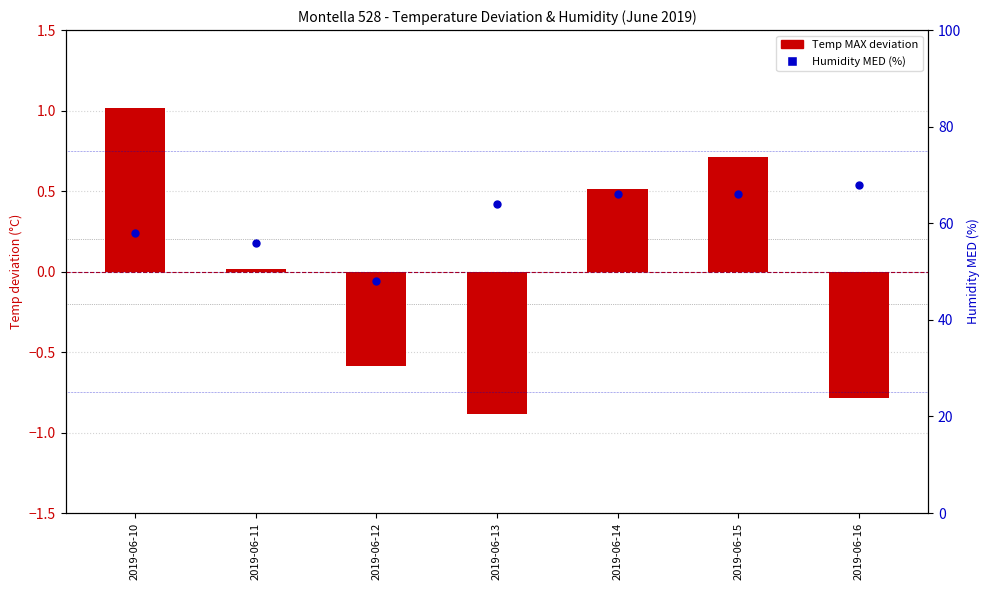

Which series has the largest Y range (max minus min)?

Humidity MED (%)